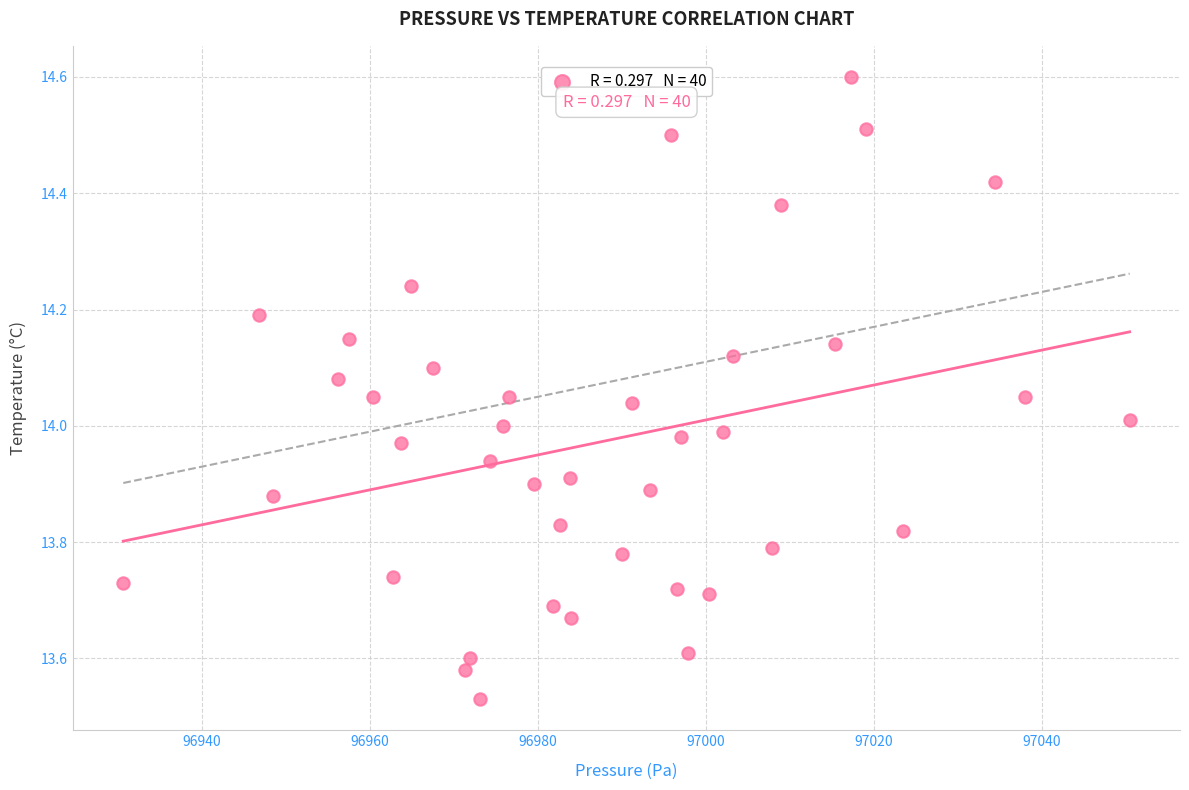

What is the range of X values (max minus min)?

119.8